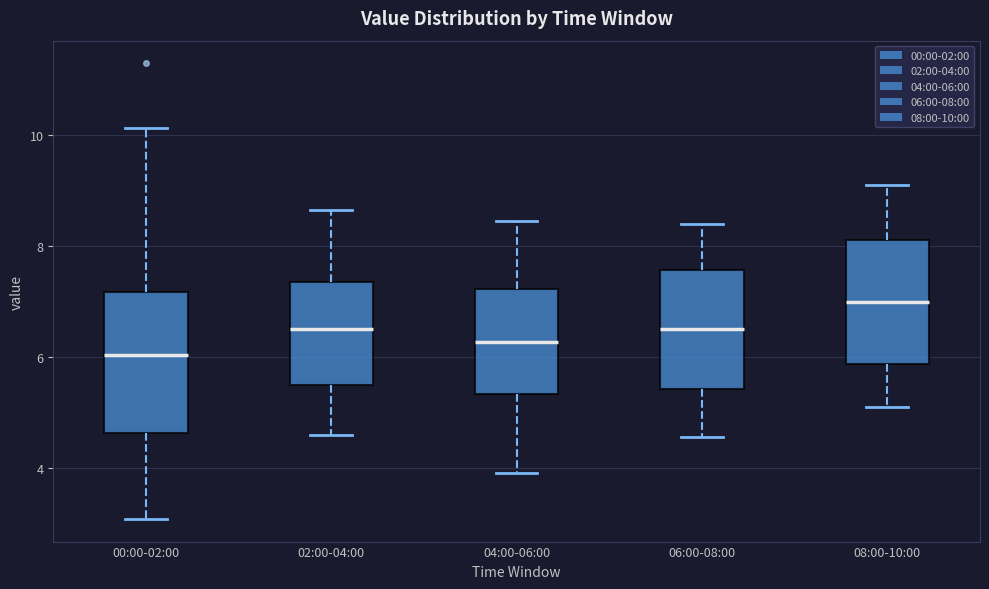

Which box's median line is the highest?

08:00-10:00